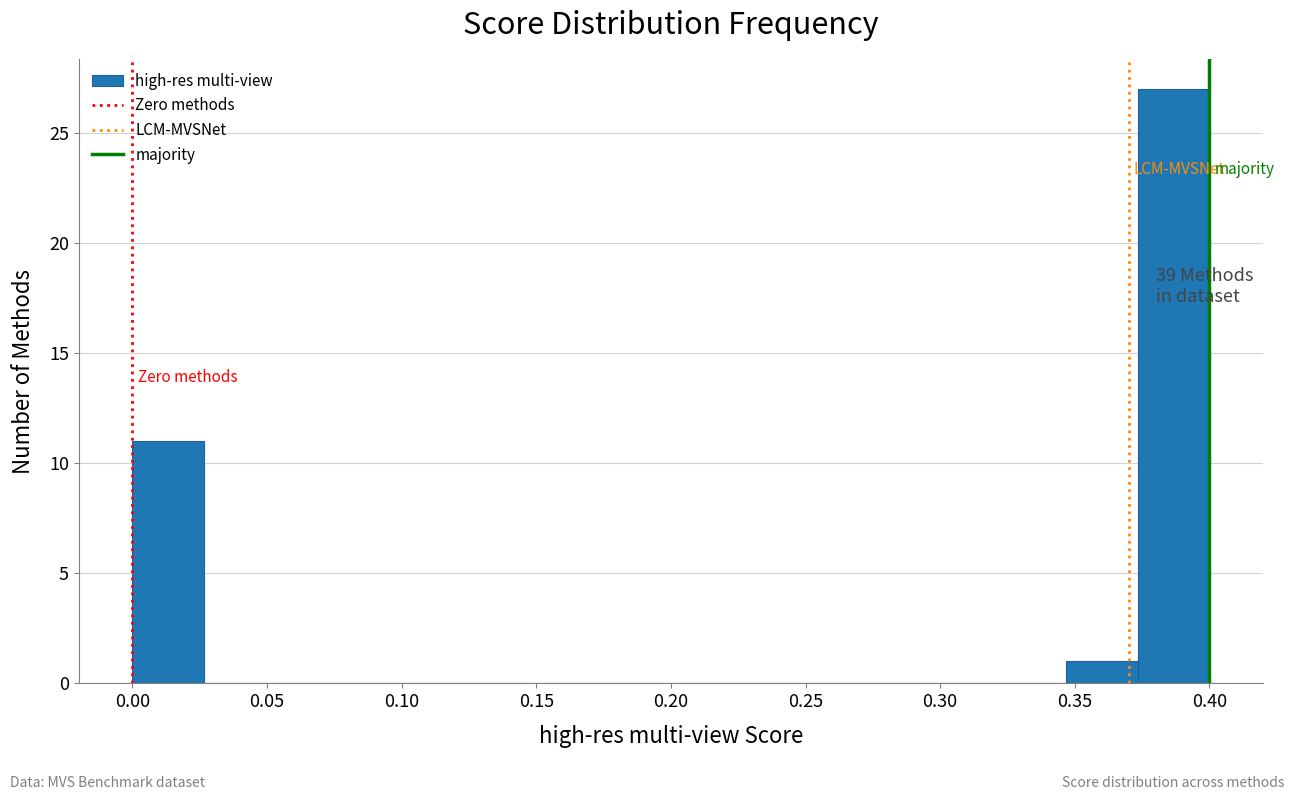

Which range on the x-axis has the tallest bar?

0.375 to 0.400